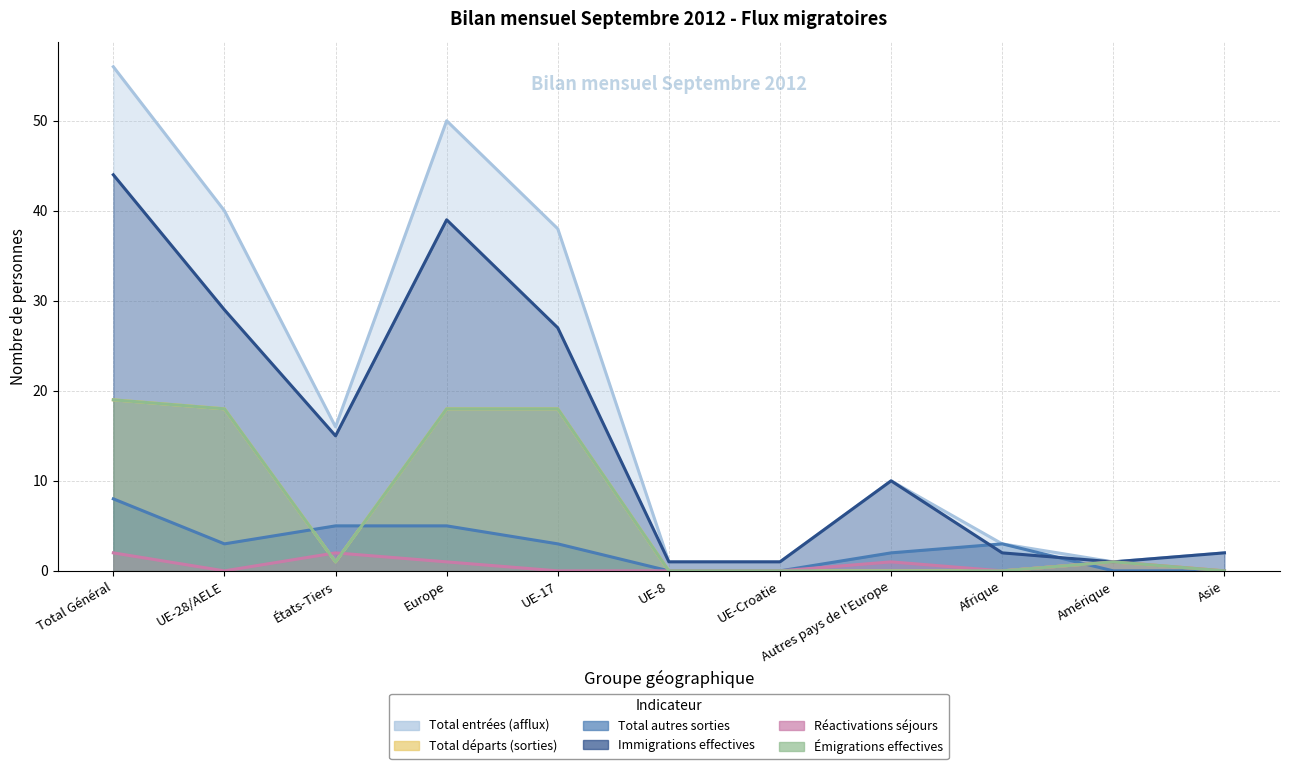

Where is the first local minimum for Réactivations séjours?

UE-28/AELE